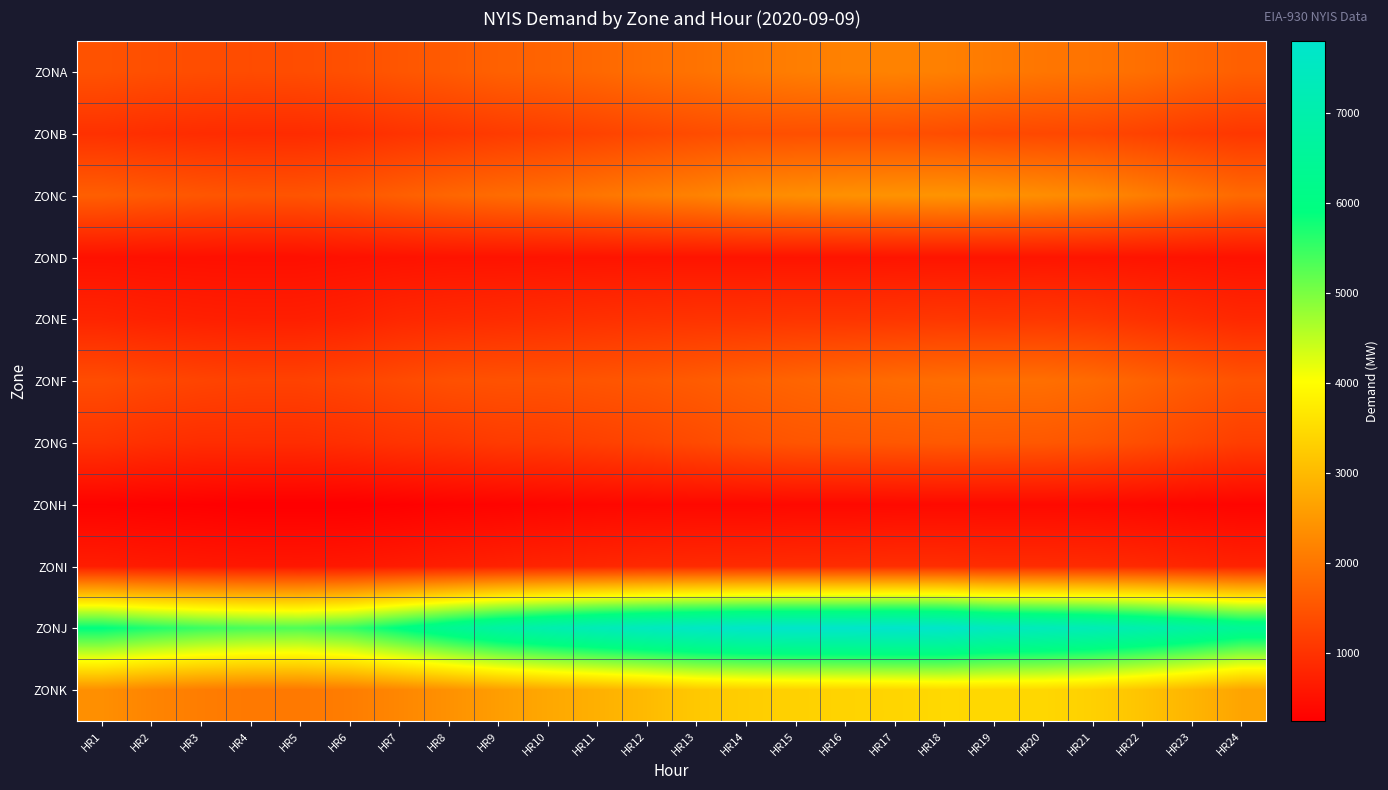

Reading right to left, what are all the values shown in this chart?

ZONA: HR24=1663	HR23=1771	HR22=1899	HR21=1965	HR20=2000	HR19=2067	HR18=2149	HR17=2187	HR16=2164	HR15=2114	HR14=2048	HR13=1953	HR12=1889	HR11=1798	HR10=1727	HR9=1688	HR8=1597	HR7=1527	HR6=1437	HR5=1395	HR4=1377	HR3=1396	HR2=1426	HR1=1477
ZONB: HR24=1071	HR23=1141	HR22=1231	HR21=1302	HR20=1325	HR19=1343	HR18=1398	HR17=1427	HR16=1435	HR15=1435	HR14=1429	HR13=1379	HR12=1315	HR11=1246	HR10=1181	HR9=1128	HR8=1066	HR7=1009	HR6=937	HR5=899	HR4=895	HR3=911	HR2=940	HR1=981
ZONC: HR24=1817	HR23=1963	HR22=2125	HR21=2274	HR20=2353	HR19=2417	HR18=2448	HR17=2425	HR16=2400	HR15=2357	HR14=2305	HR13=2178	HR12=2096	HR11=1995	HR10=1899	HR9=1845	HR8=1764	HR7=1658	HR6=1555	HR5=1503	HR4=1495	HR3=1533	HR2=1592	HR1=1658
ZOND: HR24=523	HR23=539	HR22=553	HR21=567	HR20=571	HR19=565	HR18=566	HR17=561	HR16=558	HR15=561	HR14=560	HR13=561	HR12=558	HR11=554	HR10=549	HR9=544	HR8=543	HR7=529	HR6=513	HR5=491	HR4=490	HR3=494	HR2=501	HR1=511
ZONE: HR24=849	HR23=915	HR22=984	HR21=1057	HR20=1080	HR19=1061	HR18=1076	HR17=1053	HR16=1039	HR15=1038	HR14=1019	HR13=1012	HR12=994	HR11=966	HR10=931	HR9=898	HR8=870	HR7=834	HR6=753	HR5=714	HR4=710	HR3=727	HR2=753	HR1=794
ZONF: HR24=1487	HR23=1596	HR22=1718	HR21=1836	HR20=1897	HR19=1901	HR18=1880	HR17=1850	HR16=1801	HR15=1744	HR14=1681	HR13=1610	HR12=1549	HR11=1512	HR10=1475	HR9=1467	HR8=1439	HR7=1361	HR6=1284	HR5=1233	HR4=1232	HR3=1266	HR2=1319	HR1=1393
ZONG: HR24=1169	HR23=1287	HR22=1406	HR21=1504	HR20=1557	HR19=1572	HR18=1581	HR17=1556	HR16=1540	HR15=1516	HR14=1455	HR13=1357	HR12=1275	HR11=1208	HR10=1148	HR9=1124	HR8=1058	HR7=1019	HR6=955	HR5=919	HR4=924	HR3=924	HR2=964	HR1=1027
ZONH: HR24=322	HR23=343	HR22=372	HR21=397	HR20=407	HR19=405	HR18=410	HR17=402	HR16=393	HR15=395	HR14=380	HR13=384	HR12=376	HR11=365	HR10=342	HR9=315	HR8=301	HR7=267	HR6=245	HR5=241	HR4=241	HR3=265	HR2=278	HR1=294
ZONI: HR24=765	HR23=817	HR22=867	HR21=900	HR20=910	HR19=913	HR18=938	HR17=941	HR16=925	HR15=913	HR14=902	HR13=888	HR12=871	HR11=831	HR10=798	HR9=755	HR8=709	HR7=660	HR6=617	HR5=601	HR4=606	HR3=624	HR2=652	HR1=688
ZONJ: HR24=6483	HR23=6796	HR22=7059	HR21=7257	HR20=7371	HR19=7479	HR18=7747	HR17=7799	HR16=7761	HR15=7762	HR14=7727	HR13=7610	HR12=7478	HR11=7306	HR10=7075	HR9=6802	HR8=6394	HR7=5949	HR6=5512	HR5=5332	HR4=5366	HR3=5480	HR2=5667	HR1=5919
ZONK: HR24=2685	HR23=2928	HR22=3148	HR21=3337	HR20=3438	HR19=3449	HR18=3463	HR17=3406	HR16=3380	HR15=3347	HR14=3294	HR13=3218	HR12=3015	HR11=2861	HR10=2739	HR9=2585	HR8=2406	HR7=2248	HR6=2108	HR5=2043	HR4=2045	HR3=2107	HR2=2218	HR1=2374